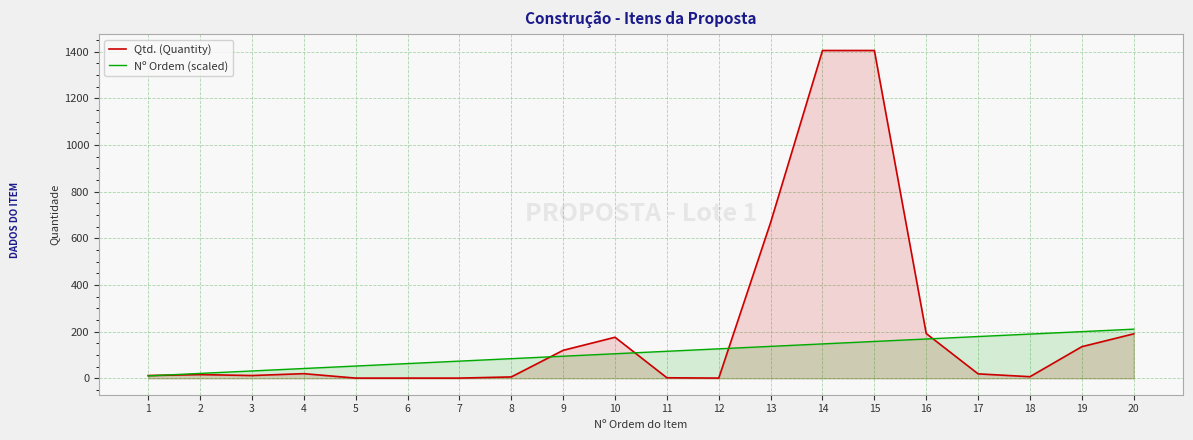

What is the value of the Nº Ordem (scaled) point at the 7th from the left?

73.8